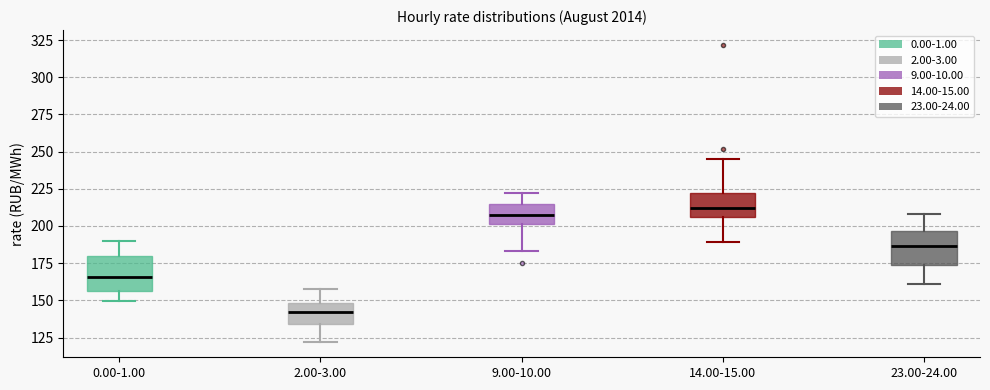

Reading left to right, transcribe this box plot: for each box, give where its median line is, the range the box spans, and where its two whiskers end, as read against the y-axis. The values are not printed on the chart, so give them approximately, as read against the axis.

0.00-1.00: median 165, box 155 to 180, whiskers 150 to 190
2.00-3.00: median 140, box 135 to 150, whiskers 120 to 160
9.00-10.00: median 210, box 200 to 215, whiskers 185 to 220
14.00-15.00: median 210, box 205 to 220, whiskers 190 to 245
23.00-24.00: median 185, box 175 to 195, whiskers 160 to 210